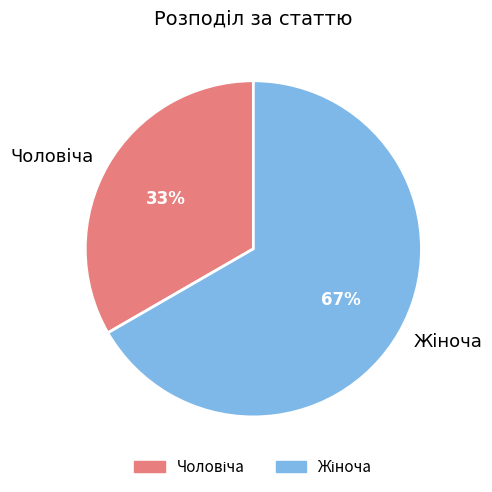

How many segments does this pie chart have?

2